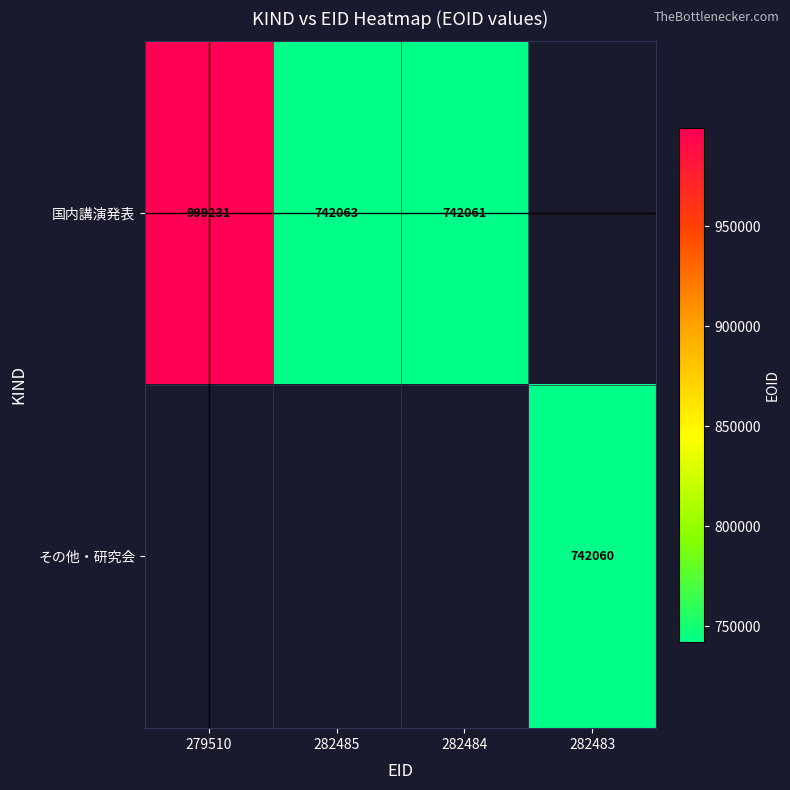

Count the number of categories in the chart.

4